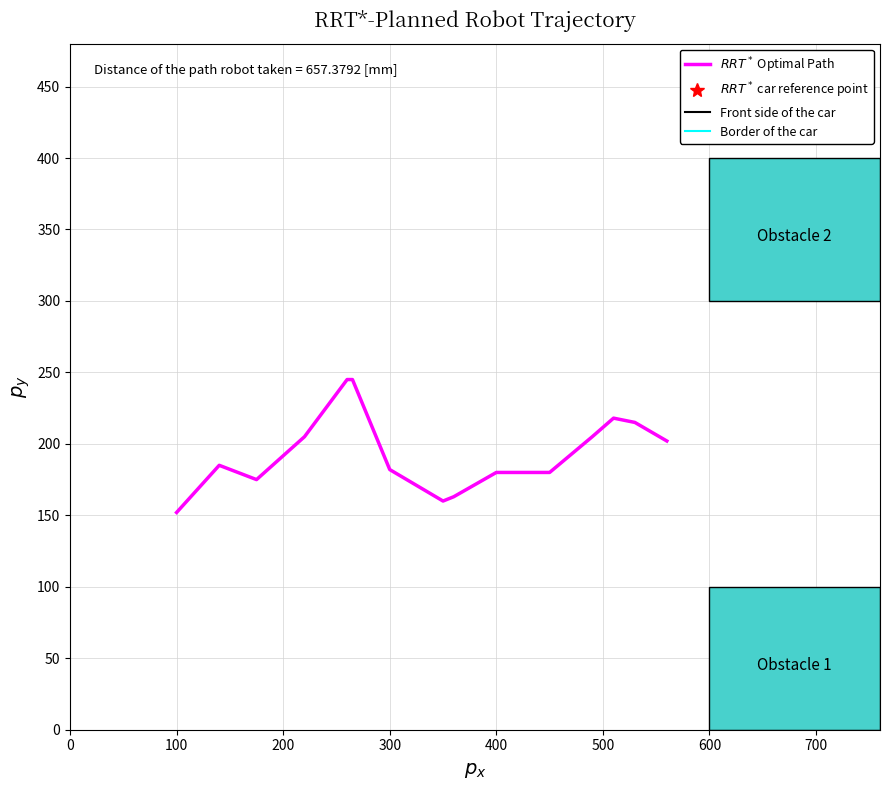

What is the smallest value displayed?

152